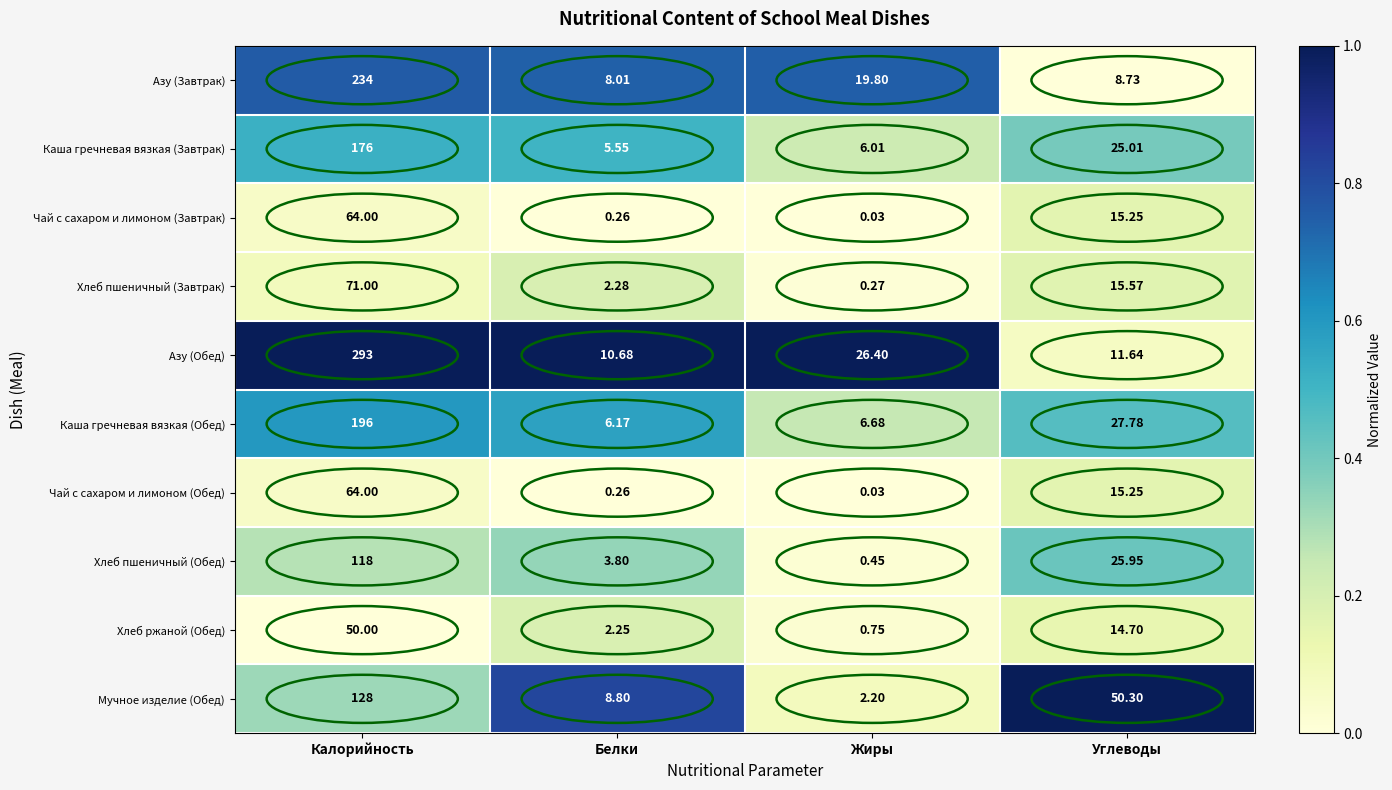

Rank the categories by Азу (Обед) value from lowest to highest.

Белки, Углеводы, Жиры, Калорийность